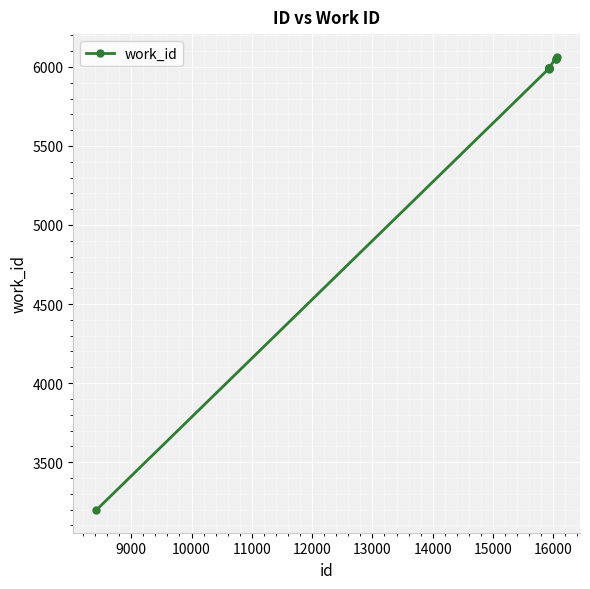

How many distinct data groups are displayed?

1